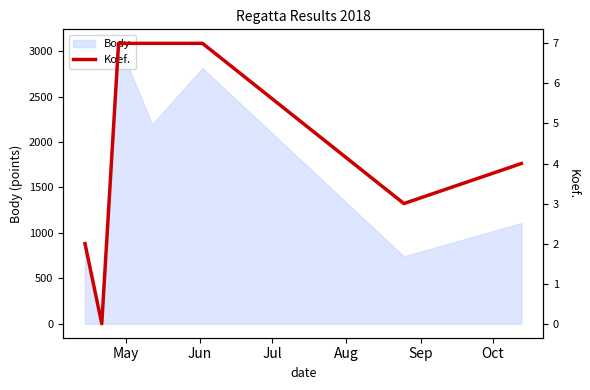

How many values are below 4?

3